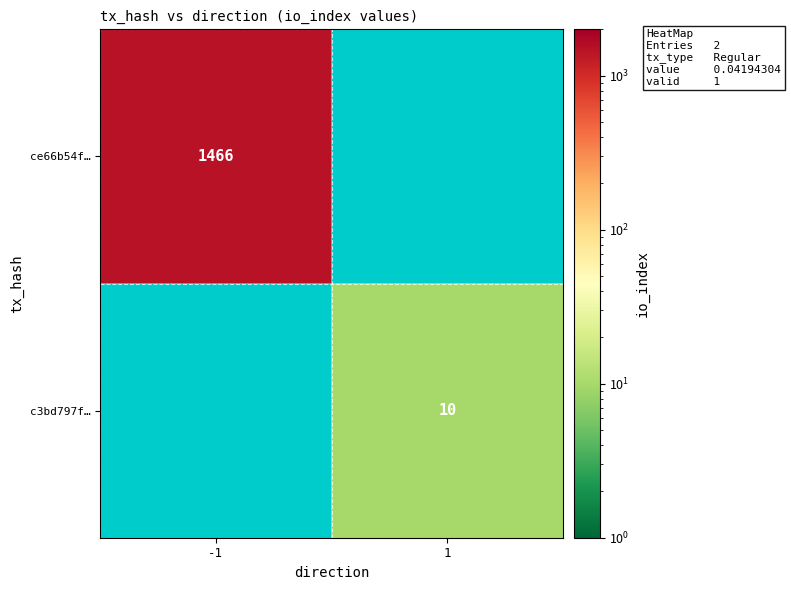

The value of ce66b54f… at -1 is 2394. True or false?

False